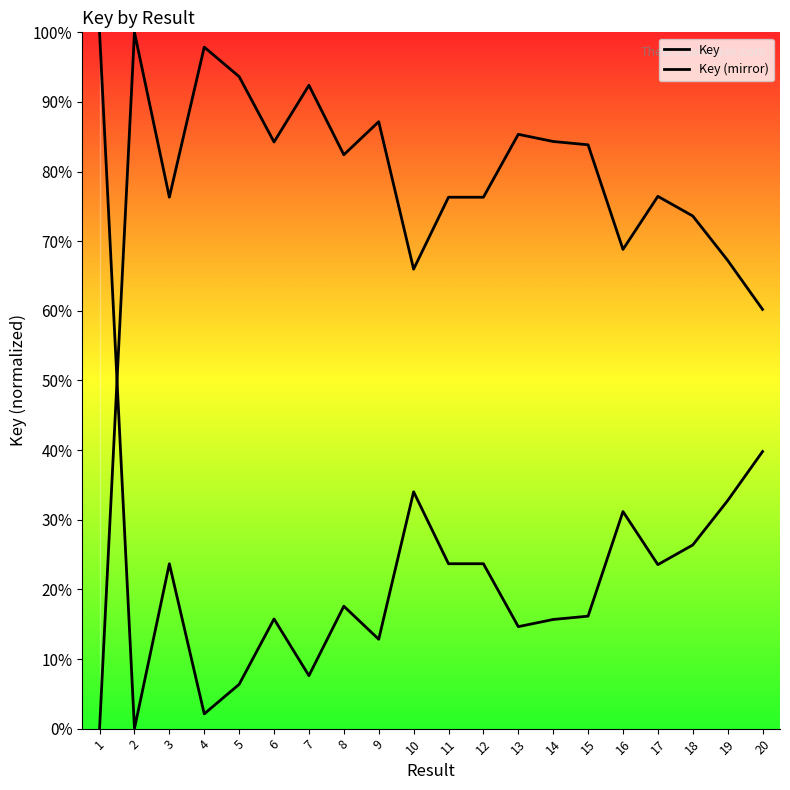

Which series has the largest range (max minus min)?

Key